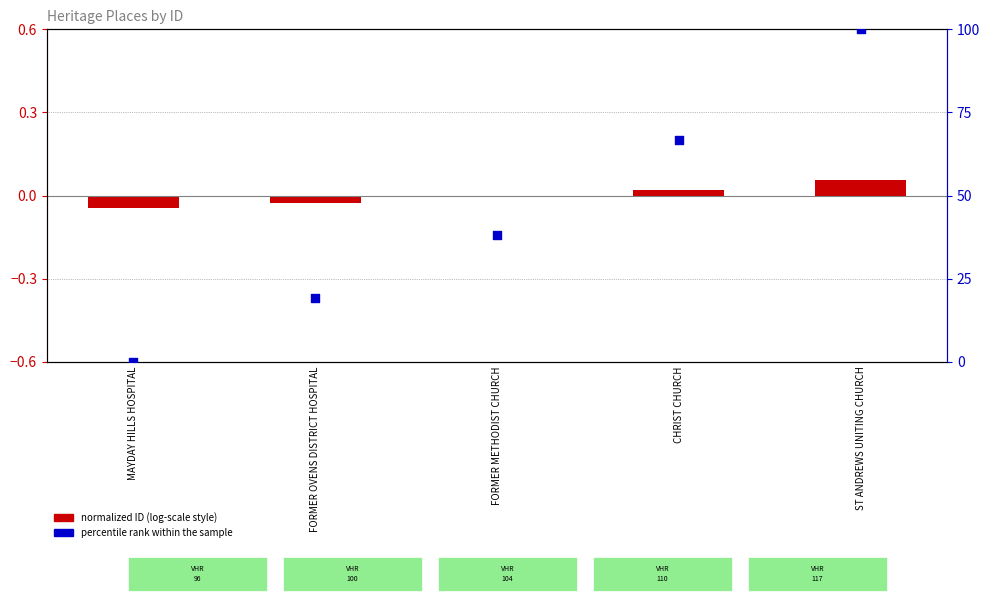

At which category is the sum across all series the highest?

ST ANDREWS UNITING CHURCH